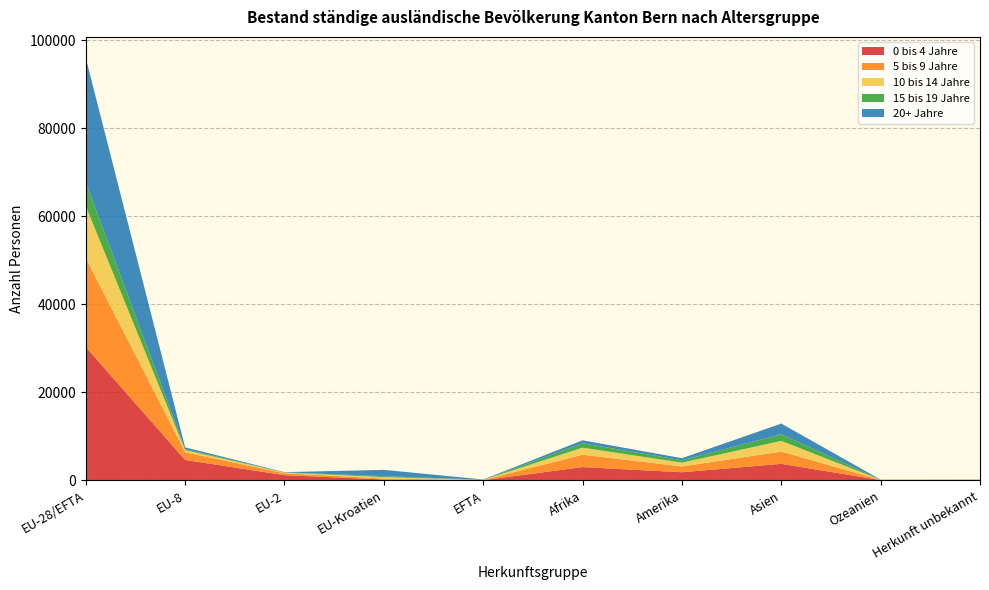

Reading left to right, extract all data points from this chart.

0 bis 4 Jahre: EU-28/EFTA=30329	EU-8=4668	EU-2=1205	EU-Kroatien=224	EFTA=64	Afrika=3038	Amerika=1871	Asien=3777	Ozeanien=89	Herkunft unbekannt=69
5 bis 9 Jahre: EU-28/EFTA=20210	EU-8=1728	EU-2=444	EU-Kroatien=212	EFTA=37	Afrika=2812	Amerika=1317	Asien=2788	Ozeanien=41	Herkunft unbekannt=93
10 bis 14 Jahre: EU-28/EFTA=11828	EU-8=500	EU-2=138	EU-Kroatien=315	EFTA=30	Afrika=1607	Amerika=862	Asien=2427	Ozeanien=21	Herkunft unbekannt=28
15 bis 19 Jahre: EU-28/EFTA=5401	EU-8=210	EU-2=48	EU-Kroatien=238	EFTA=29	Afrika=990	Amerika=539	Asien=1499	Ozeanien=15	Herkunft unbekannt=24
20+ Jahre: EU-28/EFTA=28238	EU-8=418	EU-2=54	EU-Kroatien=1420	EFTA=62	Afrika=682	Amerika=472	Asien=2439	Ozeanien=26	Herkunft unbekannt=11